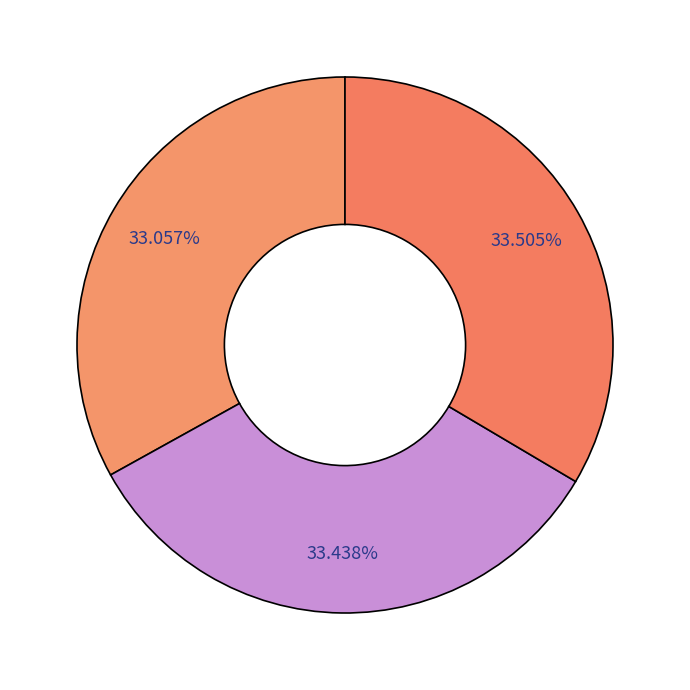

How many slices are in this pie chart?

3